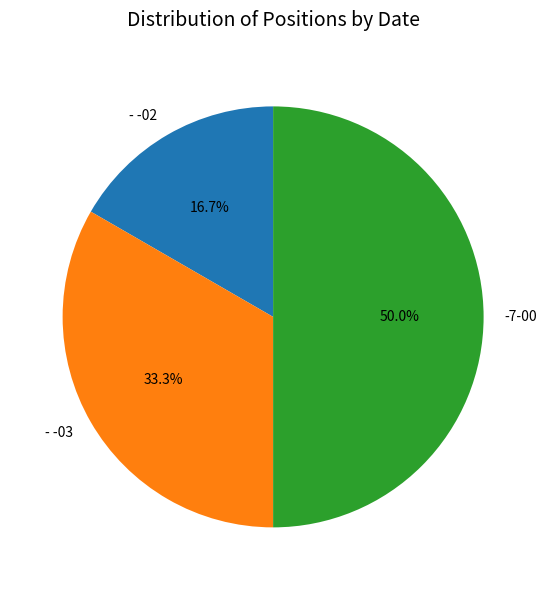

The - -02 slice represents 17% of the pie. True or false?

True